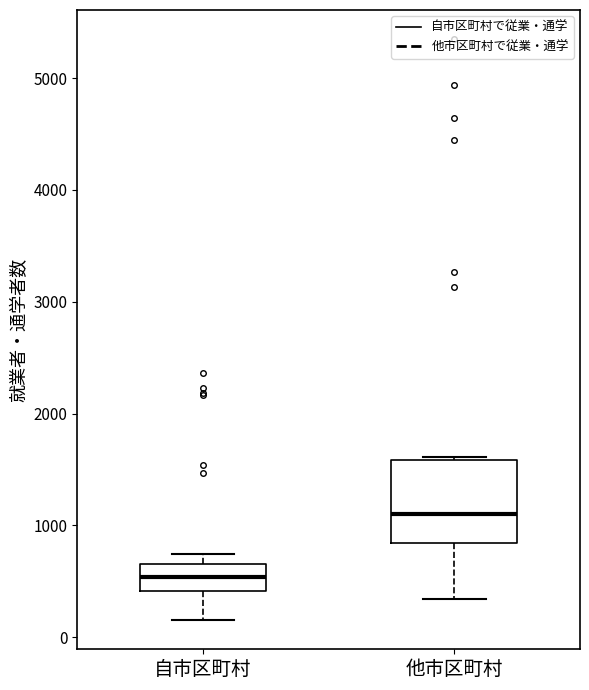

Reading left to right, transcribe this box plot: for each box, give where its median line is, the range the box spans, and where its two whiskers end, as read against the y-axis. The values are not printed on the chart, so give them approximately, as read against the axis.

自市区町村: median 500, box 400 to 700, whiskers 200 to 700 (just above the box's upper edge)
他市区町村: median 1100, box 800 to 1600, whiskers 300 to 1600